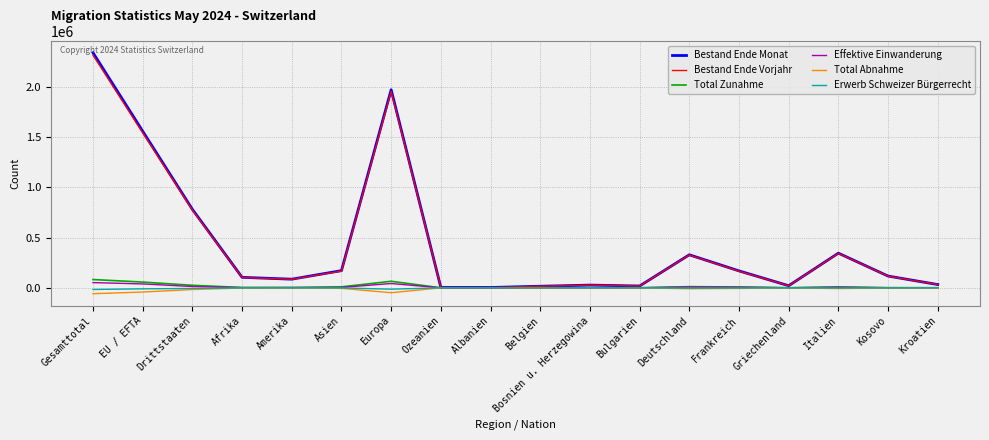

Which series has the largest range (max minus min)?

Bestand Ende Monat